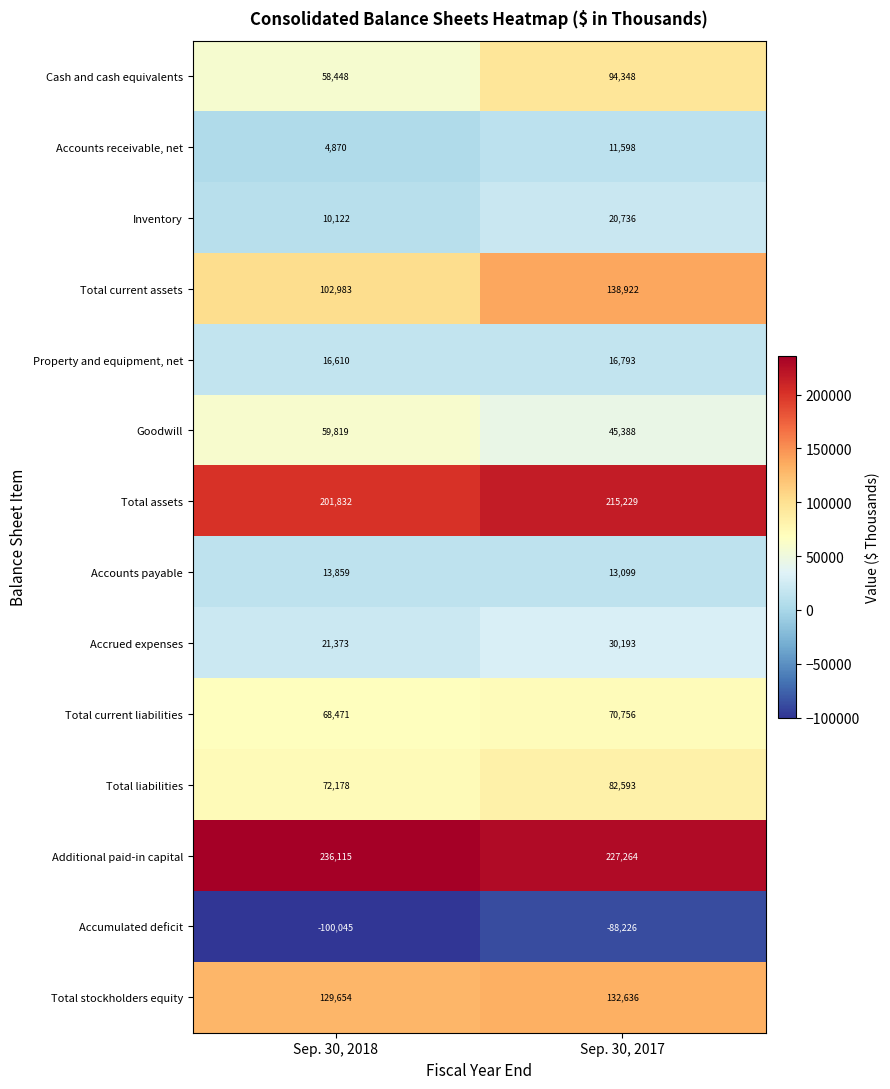

At which label is Inventory closest to 15429?

Sep. 30, 2018